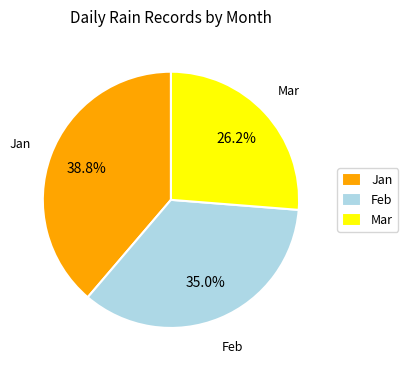

To the nearest percent, what is the difference between the largest and smallest slice percentages?

12%